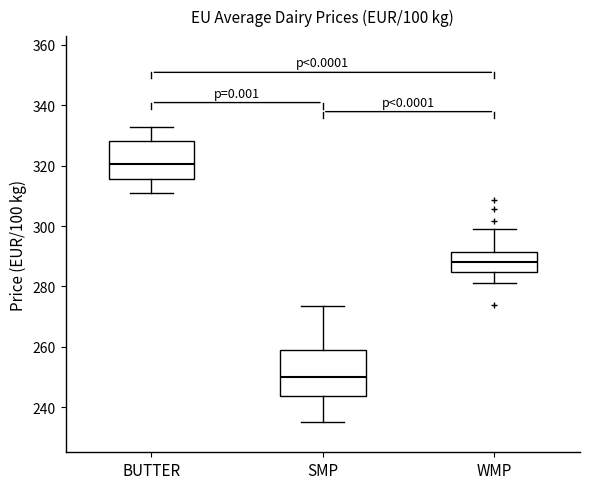

Where is the lower edge of the box for BUTTER on the y-axis? The values are not printed on the chart, so give them approximately, as read against the axis.

316